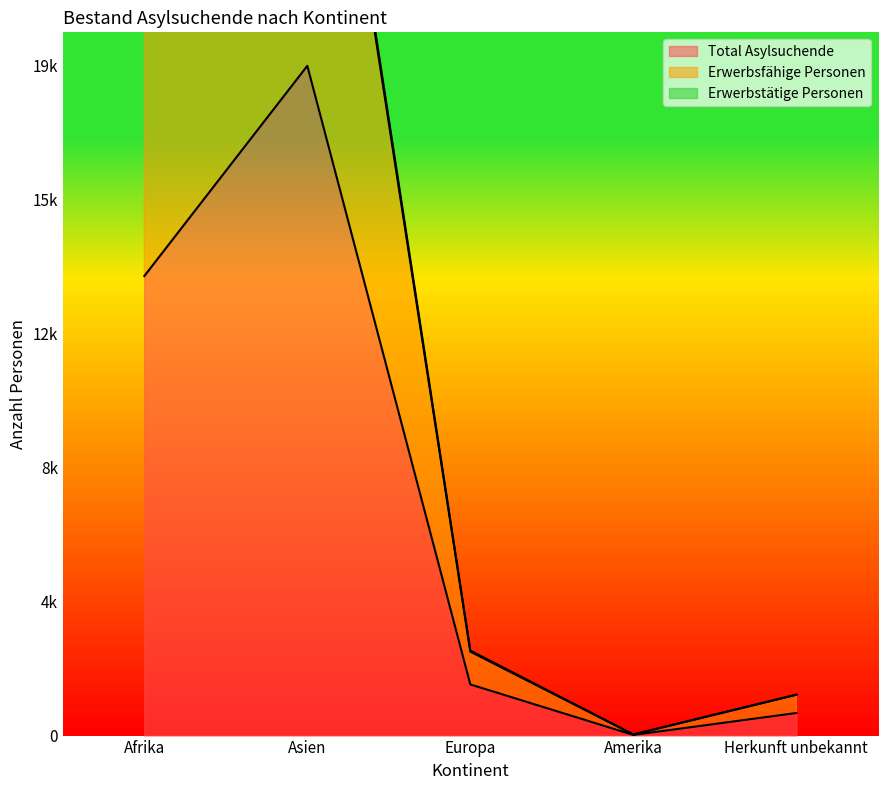

At which category is the sum across all series the highest?

Asien